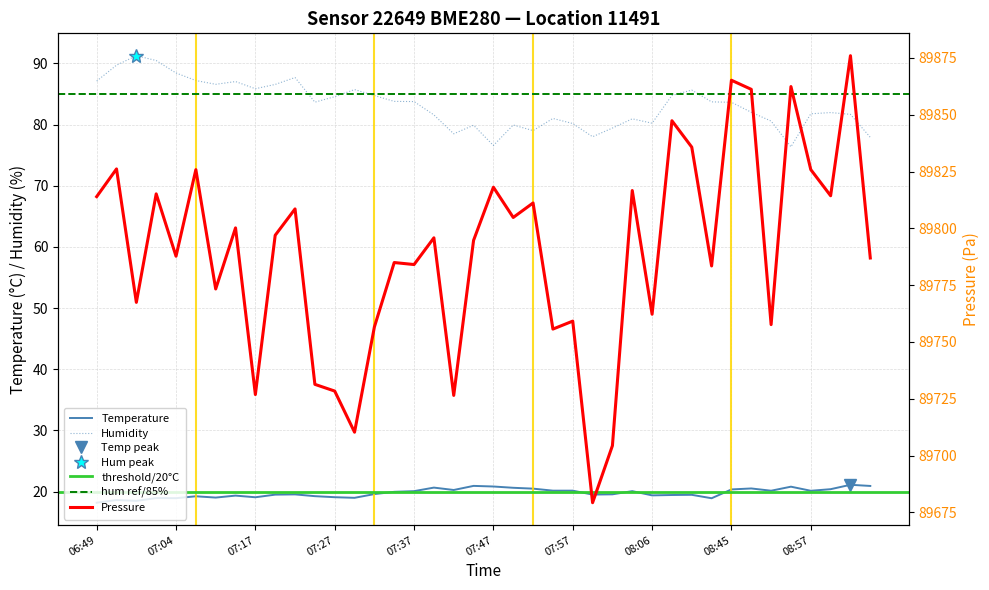

Which series has the widest spread of values?

pressure